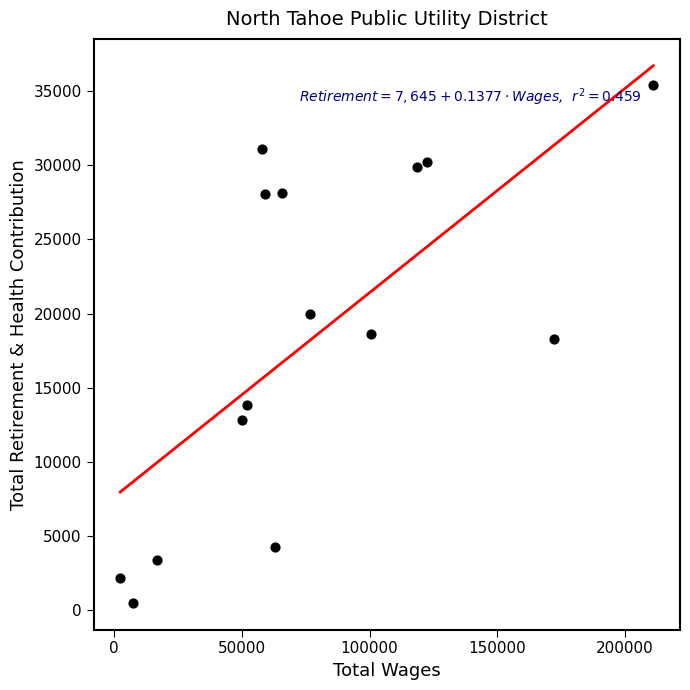

What is the range of Y values (max minus min)?

34906